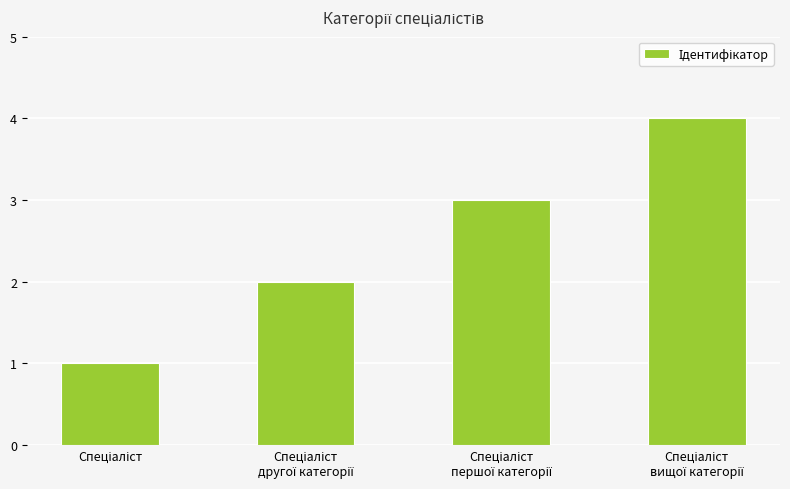

What is the greatest value displayed?

4